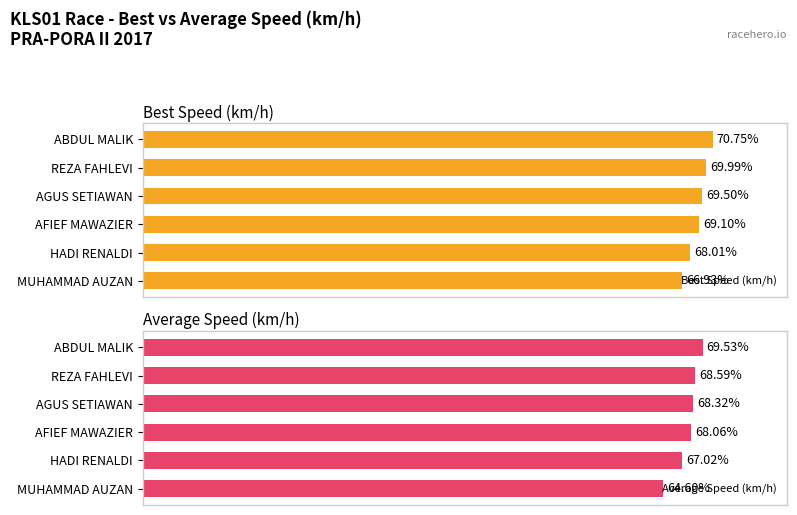

At which label does Average Speed (km/h) reach its peak?

ABDUL MALIK